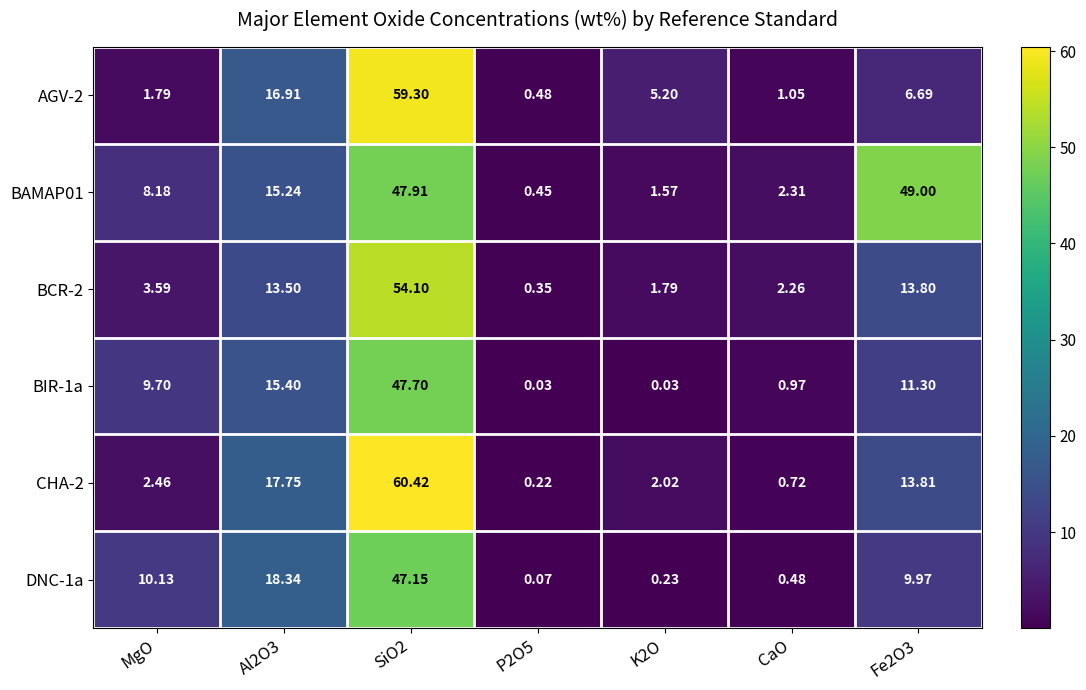

At which label does DNC-1a first exceed 9?

MgO